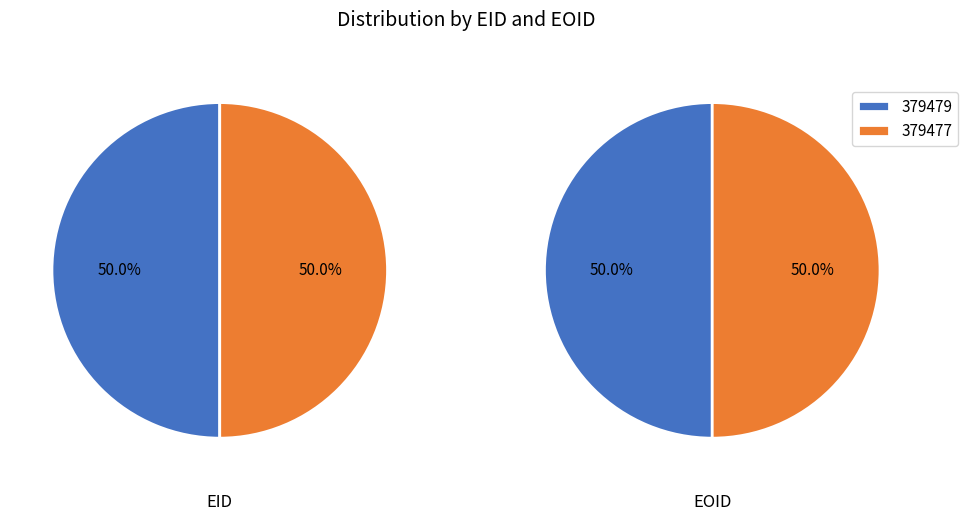

True or false: 379477 accounts for 64% of the total.

False